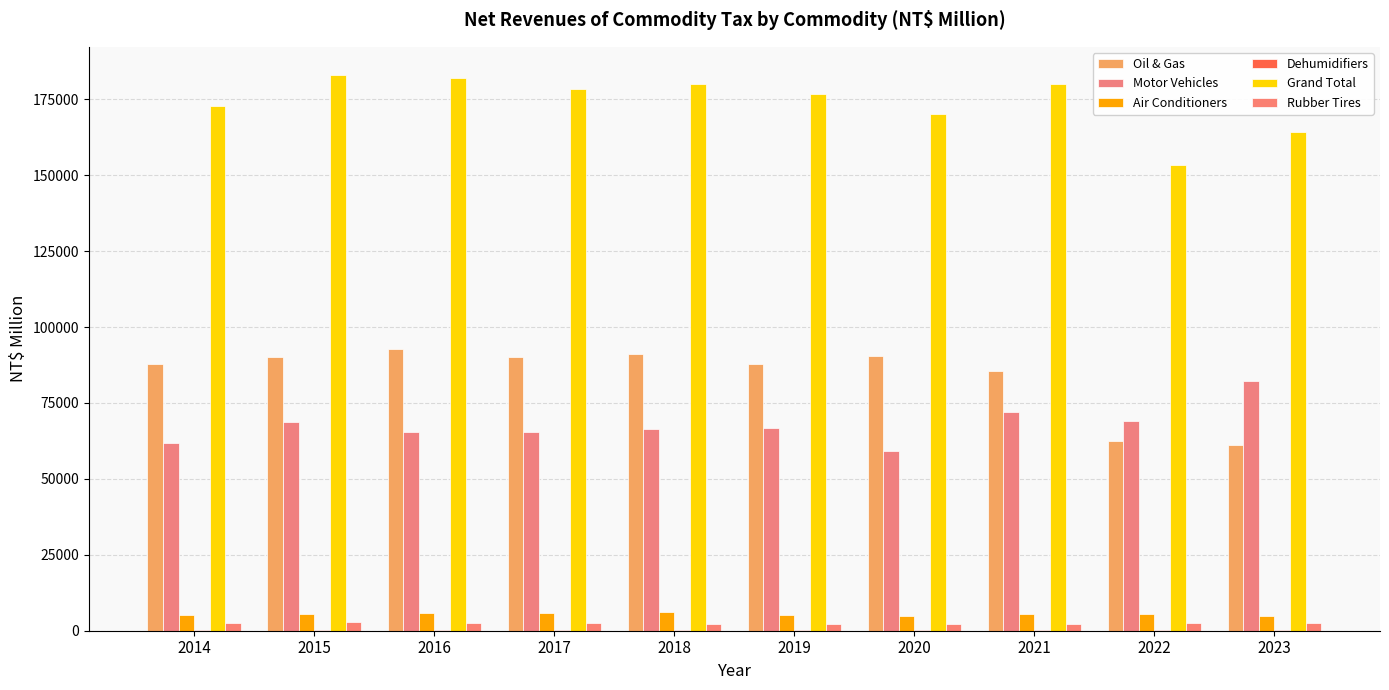

What is the spread (max minus min) of values at 2015?

182978